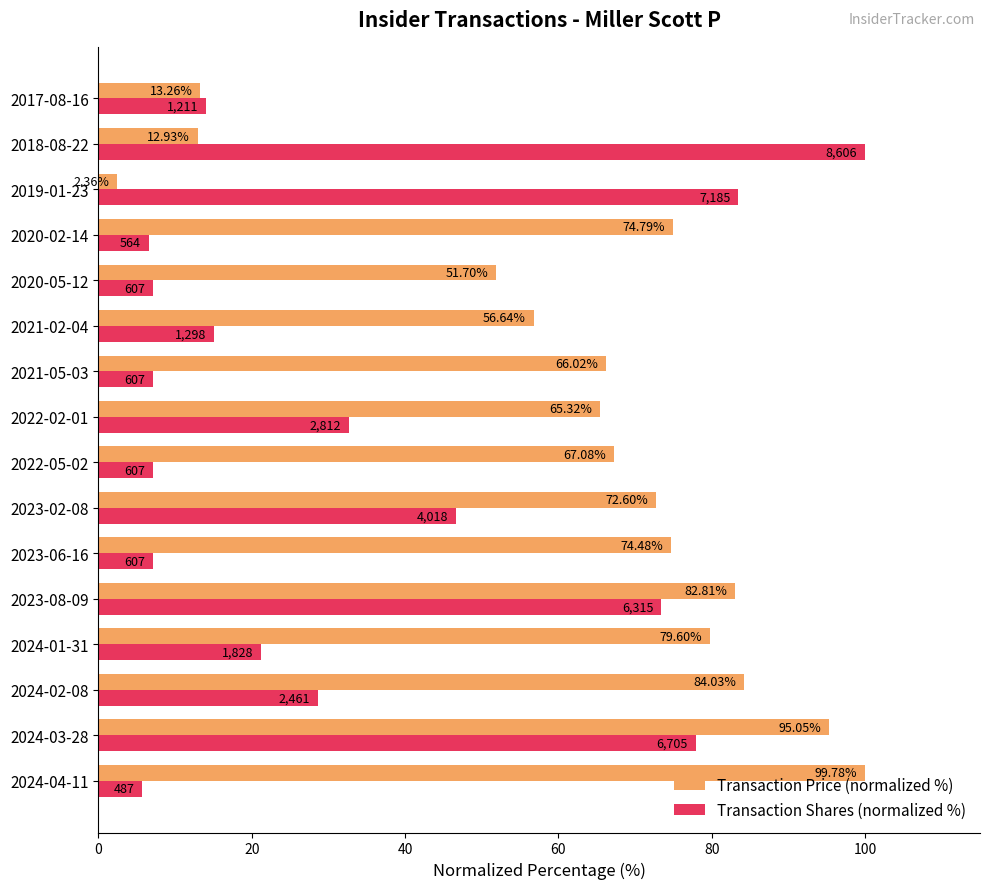

Which series has the largest range (max minus min)?

Transaction Price (normalized %)